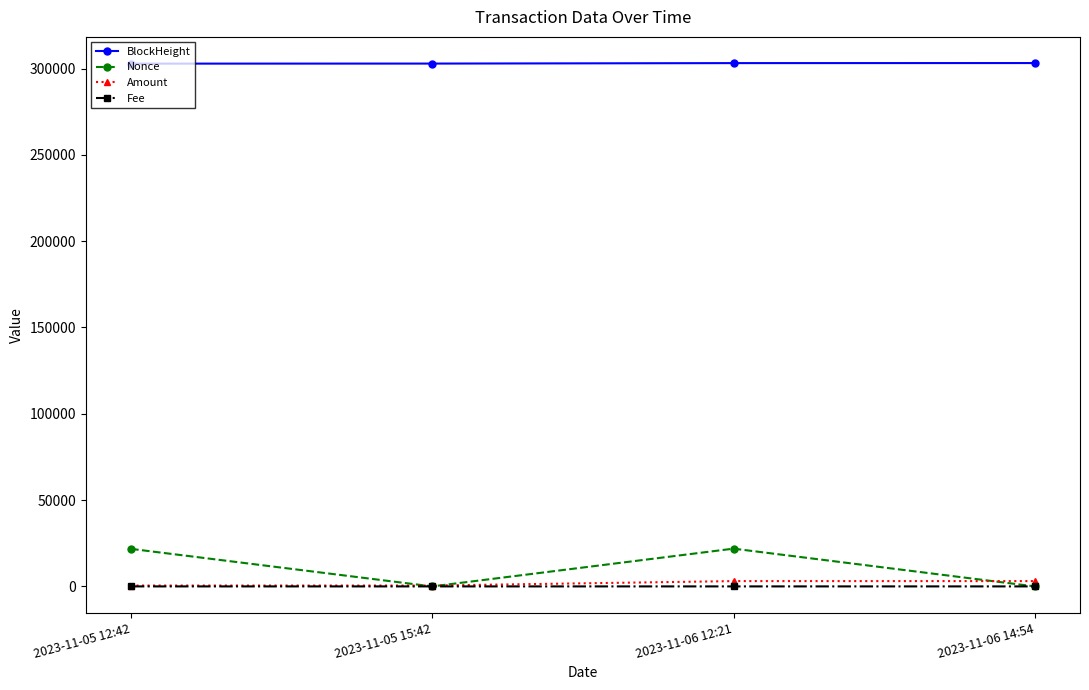

How many distinct data groups are displayed?

4